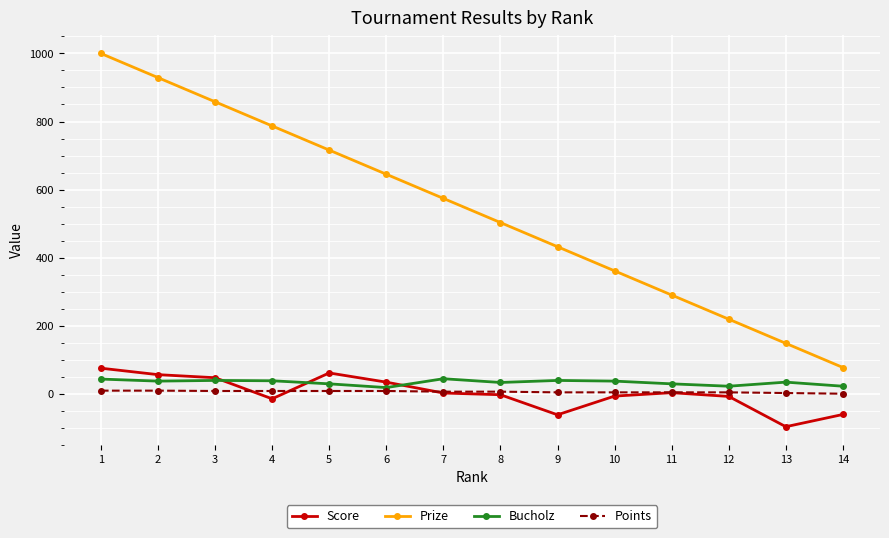

List the labels in order of Prize value, largest first.

1, 2, 3, 4, 5, 6, 7, 8, 9, 10, 11, 12, 13, 14